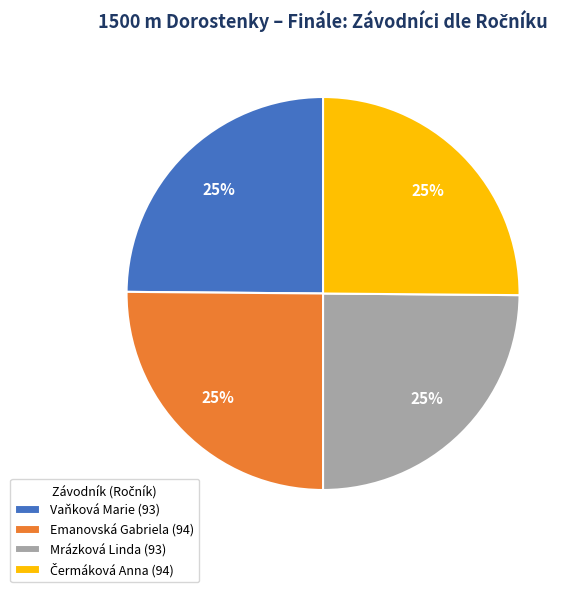

To the nearest percent, what is the combined percentage of Emanovská Gabriela (94) and Mrázková Linda (93)?

50%